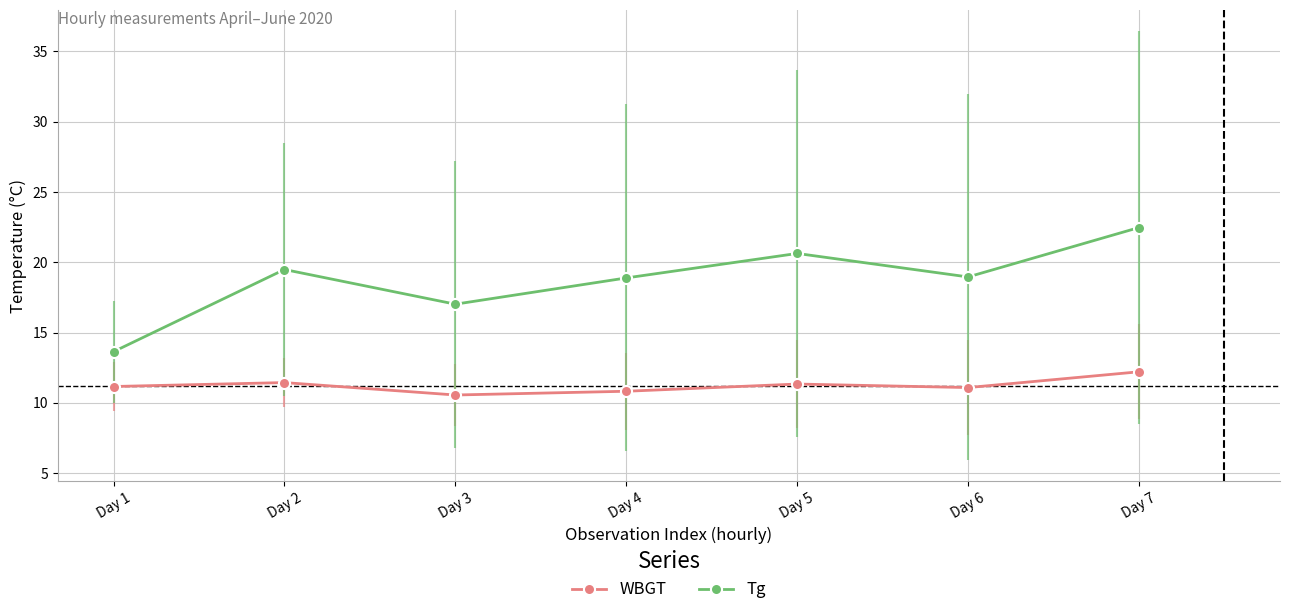

In WBGT, how many points are lower than both neighbors (excluding endpoints)?

2